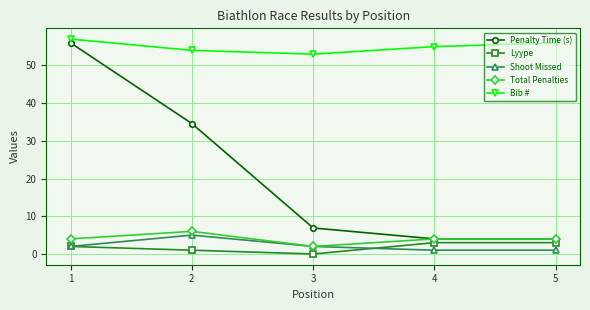

What is the value of the Shoot Missed point at the 5th from the left?

1.0